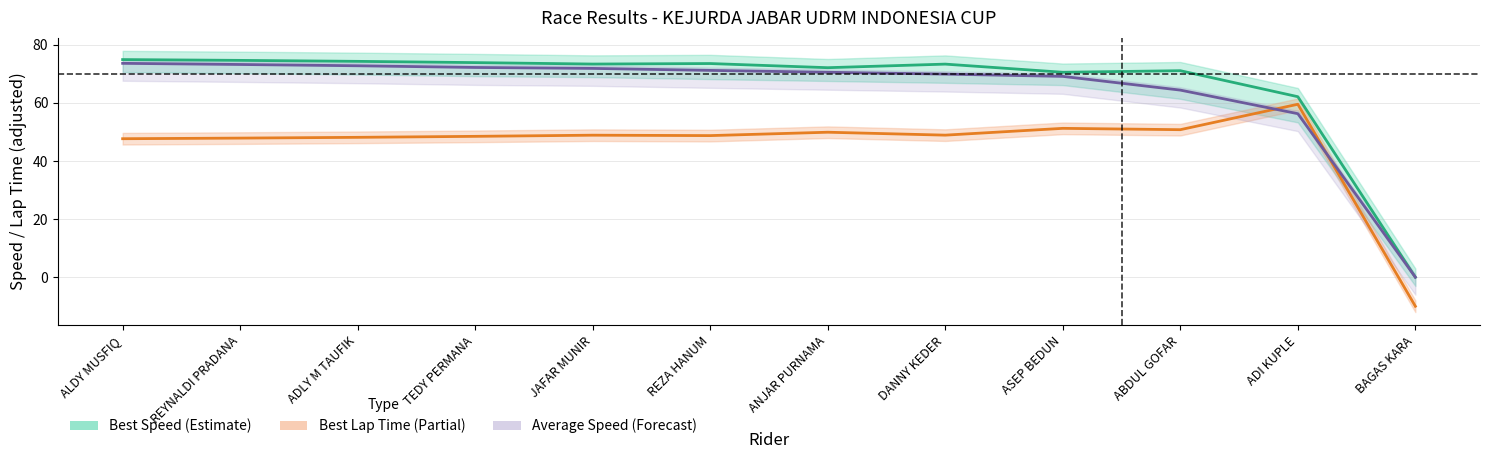

The value of Best Speed at ALDY MUSFIQ is 100.5. True or false?

False